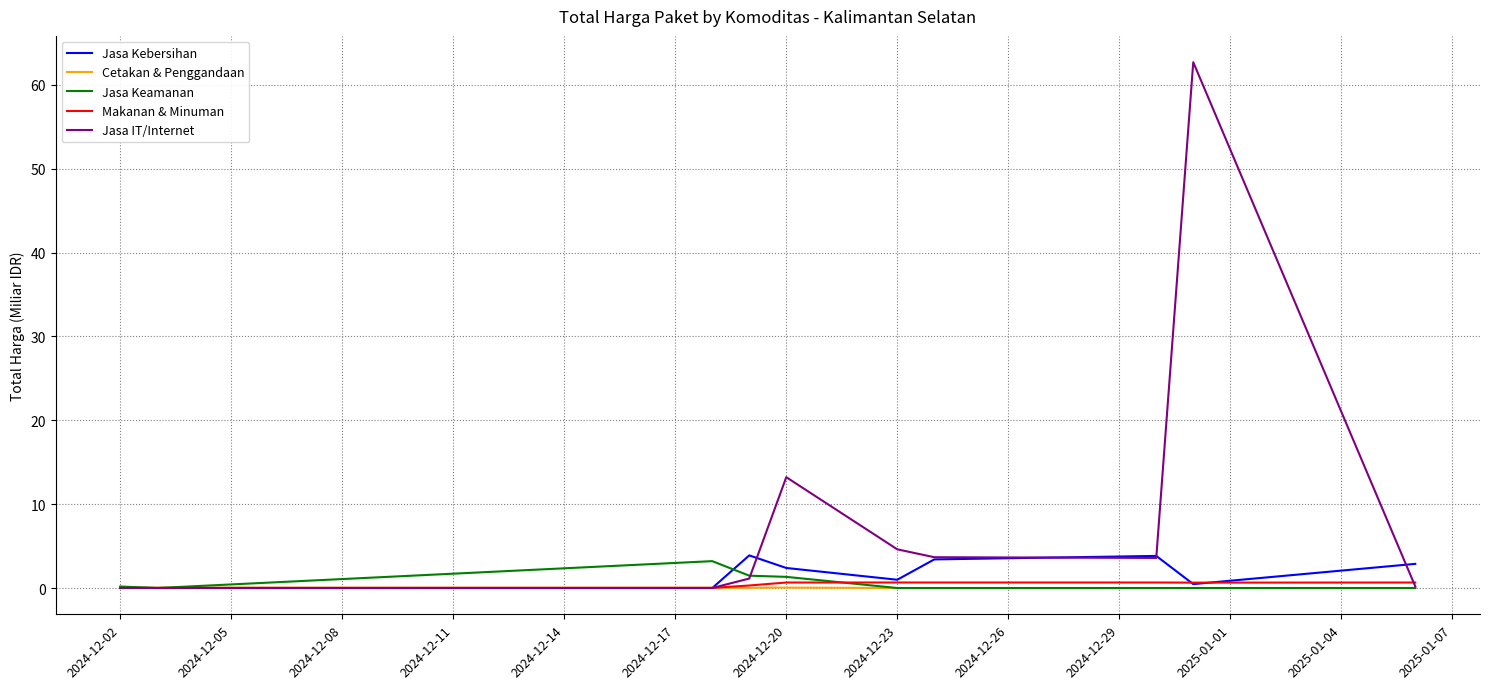

Which series has the largest total across all categories?

Jasa IT/Internet